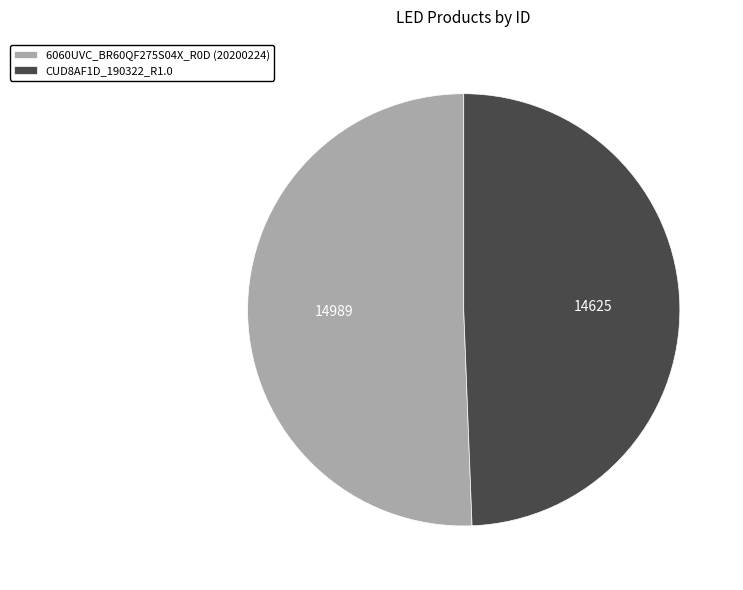

Count the number of slices in the pie.

2